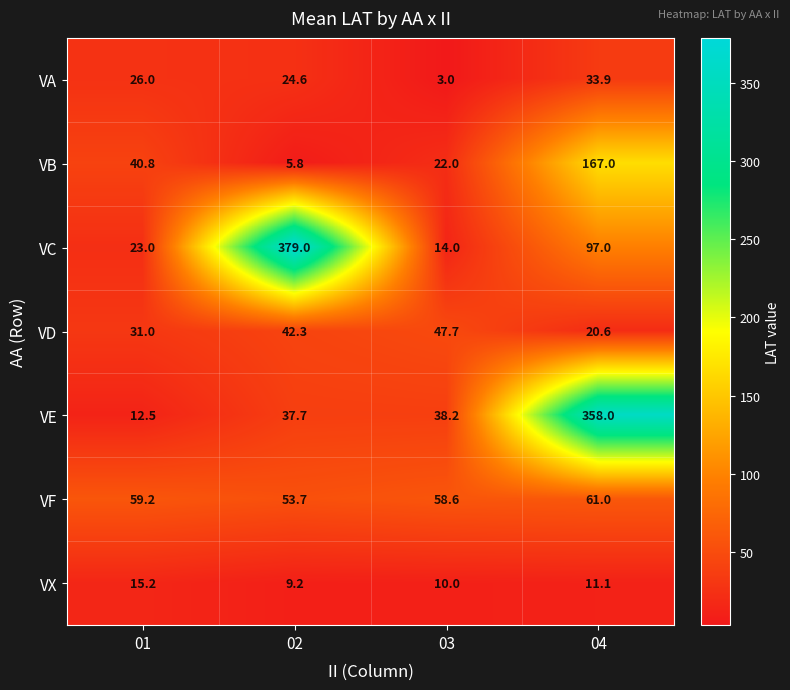

List the labels in order of VA value, smallest first.

03, 02, 01, 04